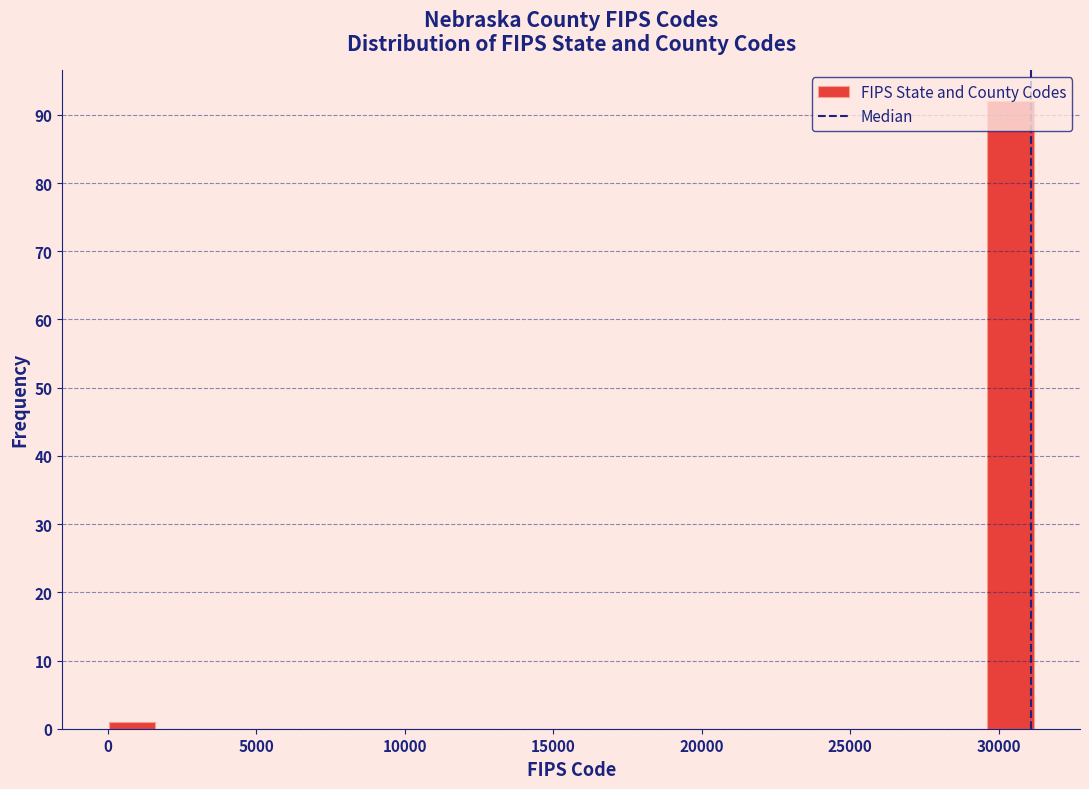

Read against the x-axis, roughly where is the centre of the tallest bar?

30500